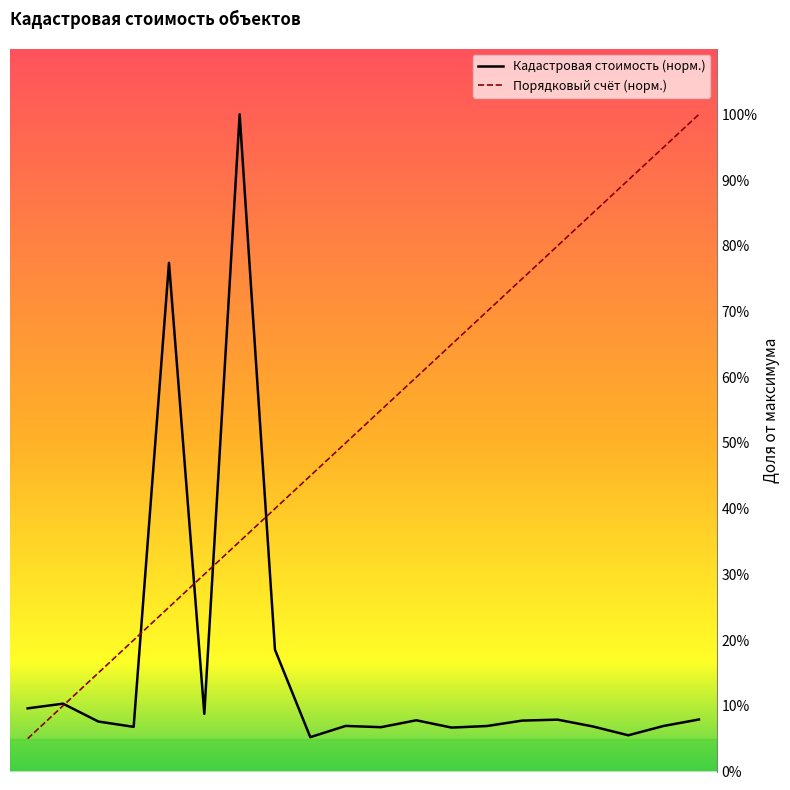

Which has a higher value, 1 or 7?

7